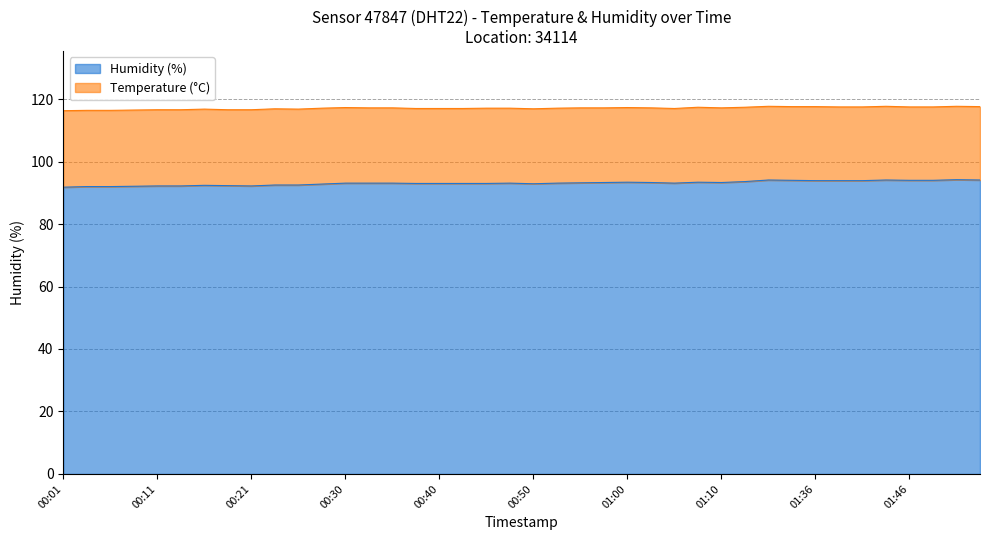

What is the sum of all values?

3724.2